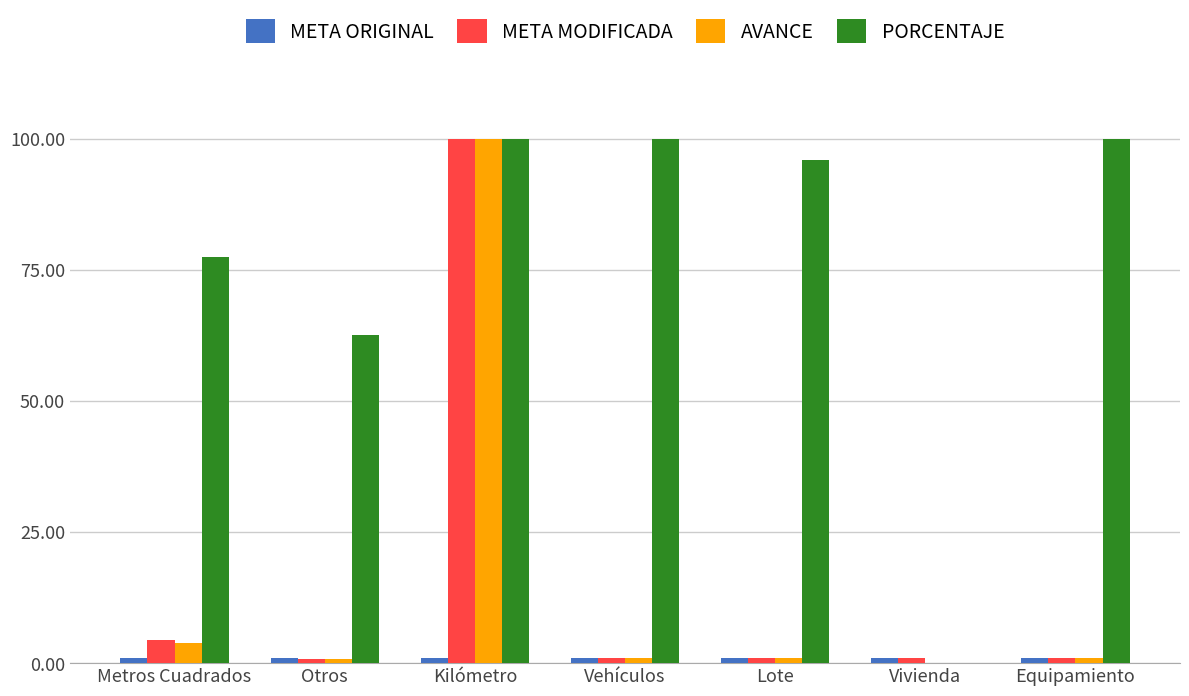

At which label does META MODIFICADA reach its peak?

Kilómetro